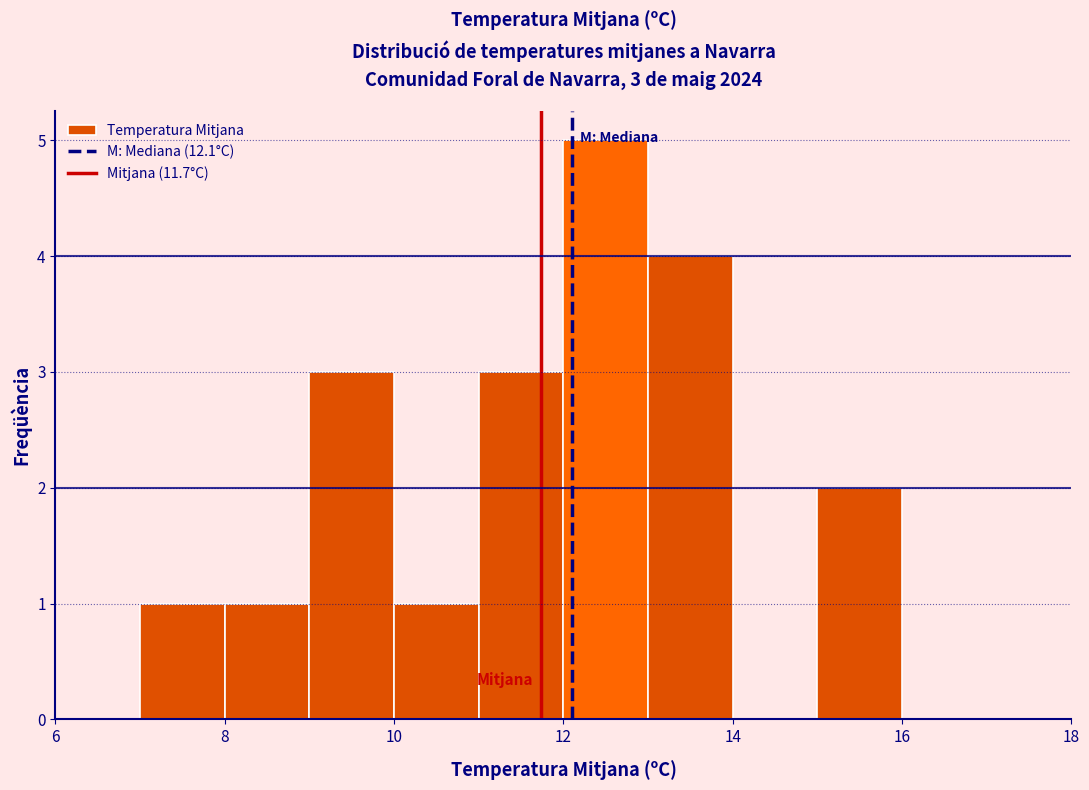

Which range on the x-axis has the tallest bar?

12 to 13